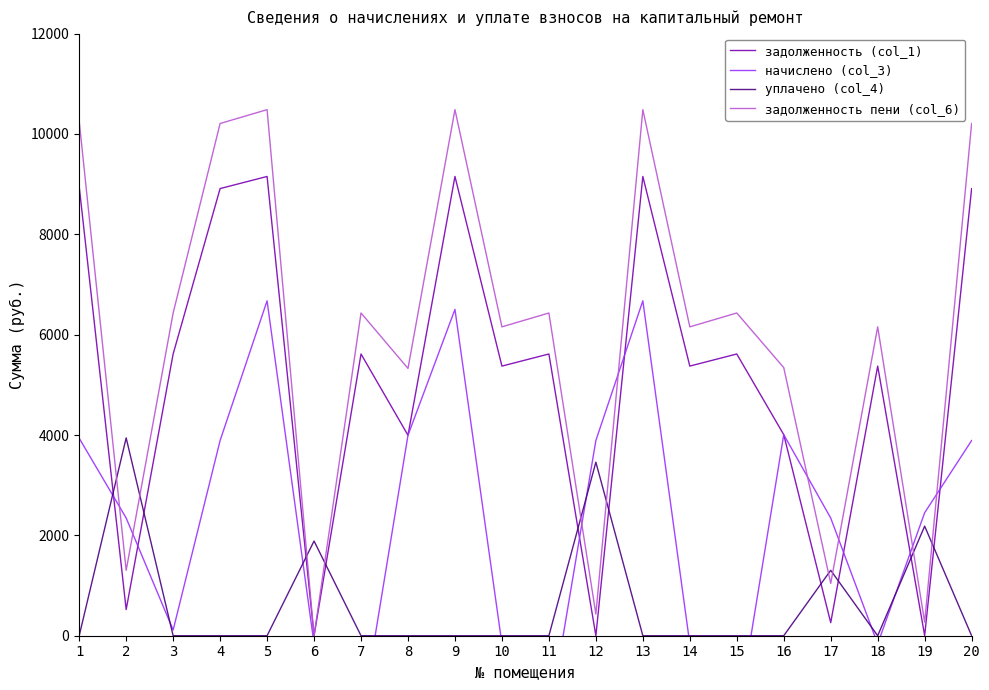

How many interior local peaks does the начислено (col_3) series have?

4